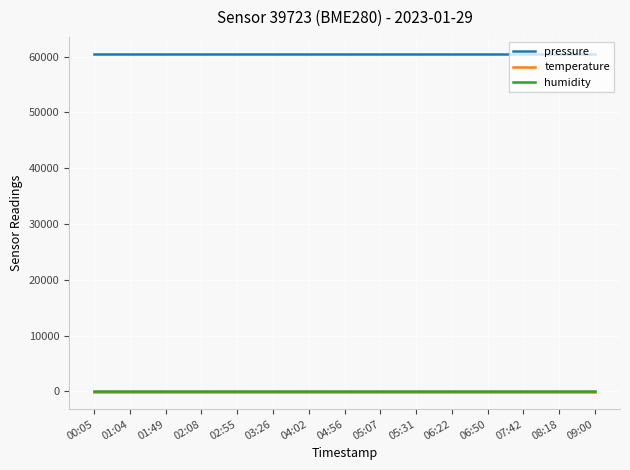

What is the greatest value displayed?

60499.7